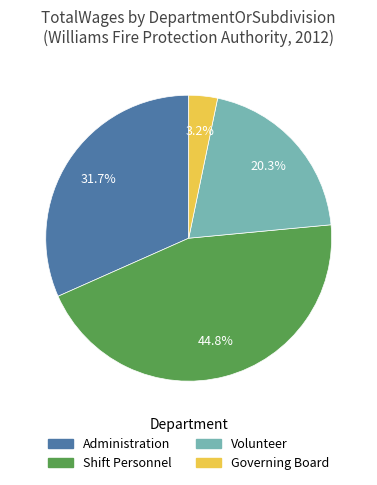

Rank the categories by value from highest to lowest.

Shift Personnel, Administration, Volunteer, Governing Board